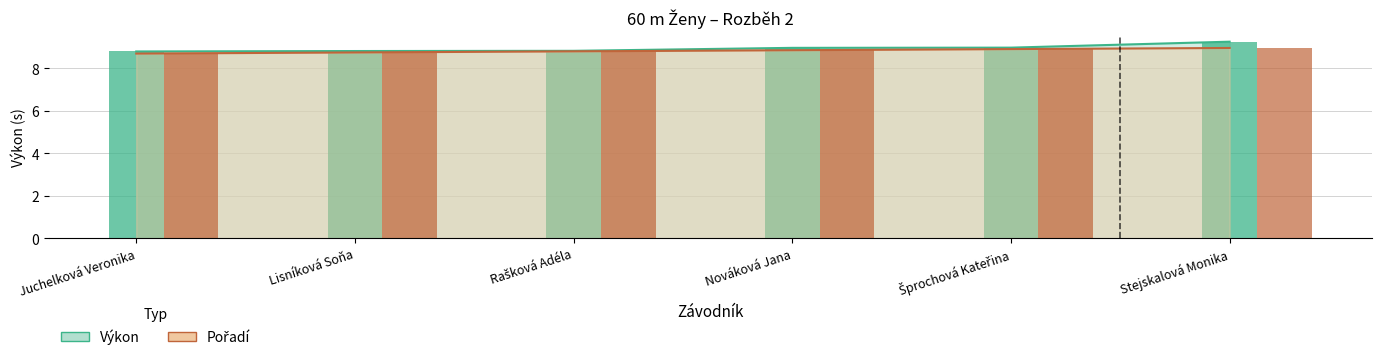

How many categories are shown in the chart?

6